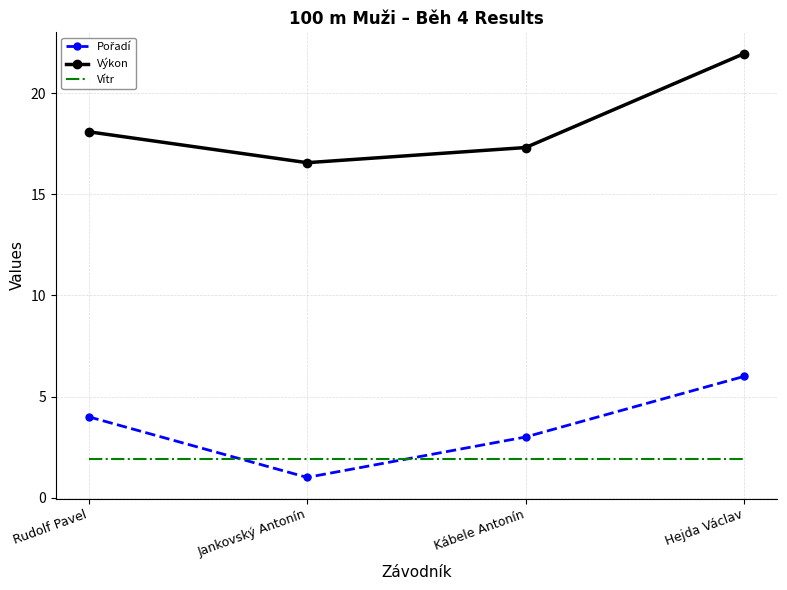

List the labels in order of Výkon value, smallest first.

Jankovský Antonín, Kábele Antonín, Rudolf Pavel, Hejda Václav